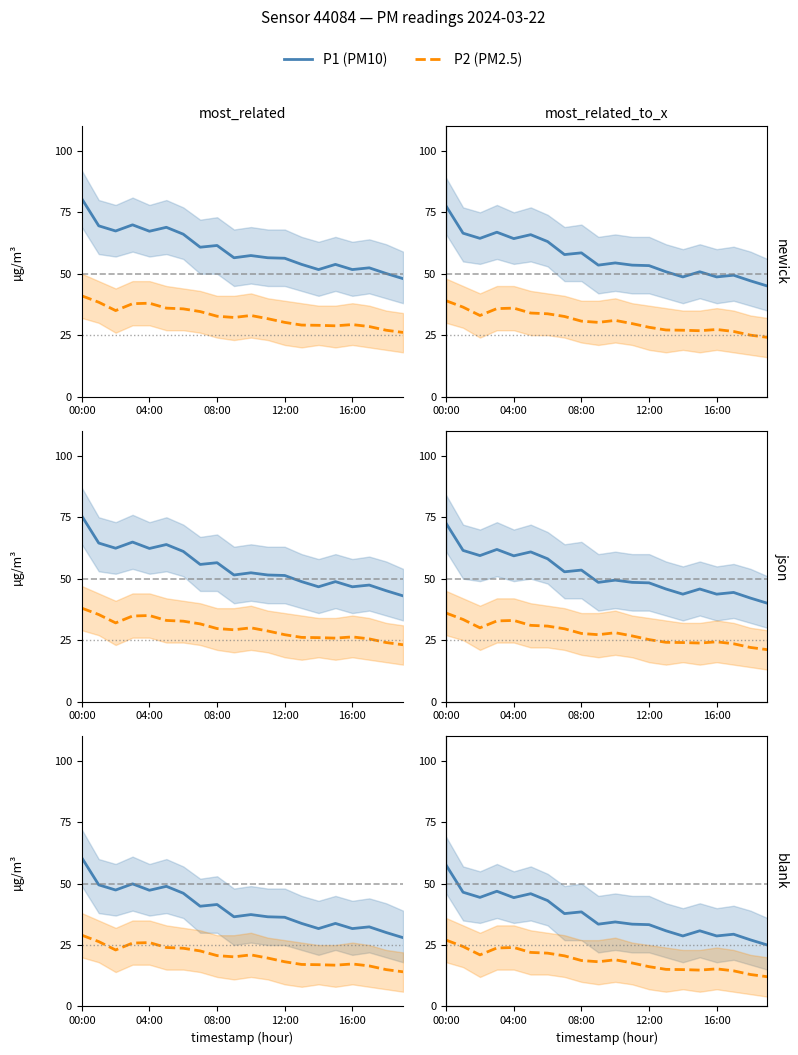

At which category is the sum across all series the highest?

00:00